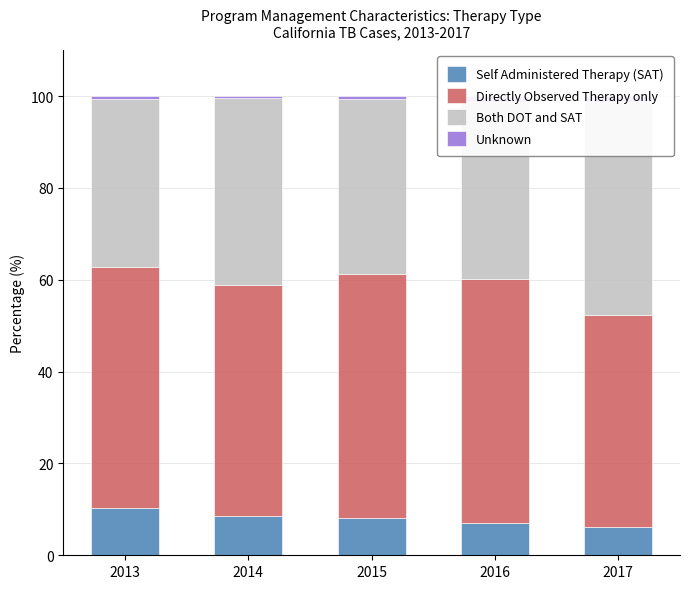

What is the value of the Both DOT and SAT bar at the 2nd from the left?

40.8